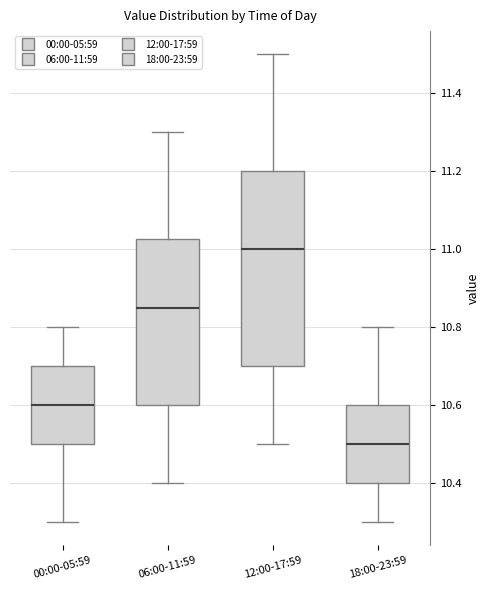

Reading left to right, read every box against the y-axis: the position of its median line, the range the box covers, and the ends of its whiskers. The values are not printed on the chart, so give them approximately, as read against the axis.

00:00-05:59: median 10.60, box 10.50 to 10.70, whiskers 10.30 to 10.80
06:00-11:59: median 10.86, box 10.60 to 11.02, whiskers 10.40 to 11.30
12:00-17:59: median 11.00, box 10.70 to 11.20, whiskers 10.50 to 11.50
18:00-23:59: median 10.50, box 10.40 to 10.60, whiskers 10.30 to 10.80